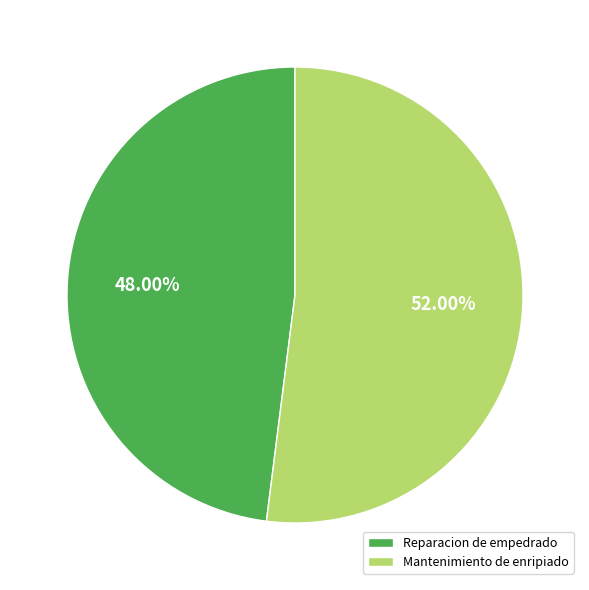

Does Mantenimiento de enripiado account for over 50% of the chart?

Yes